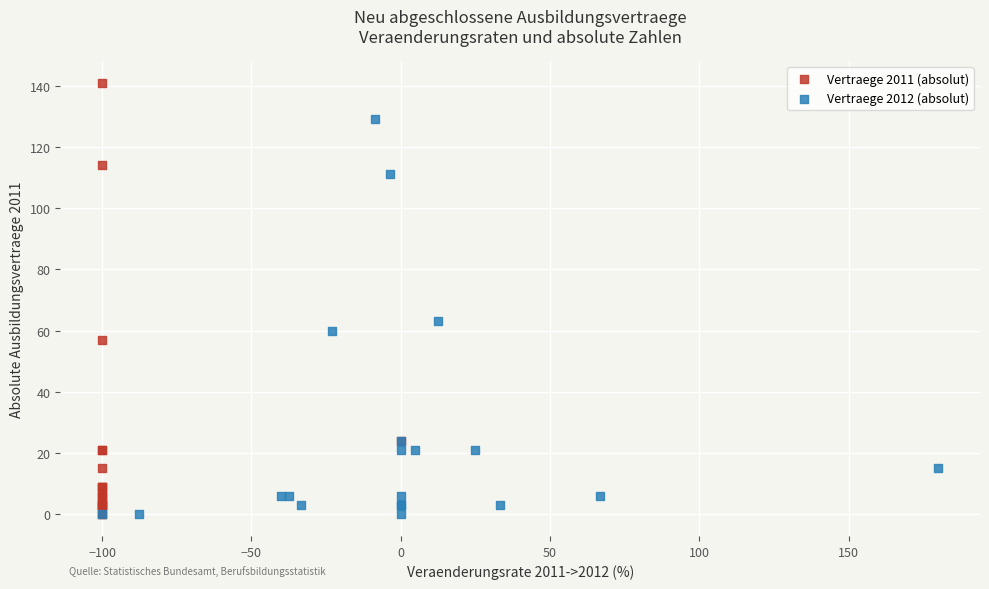

Which series has the widest spread of Y values?

Vertraege 2011 (absolut)